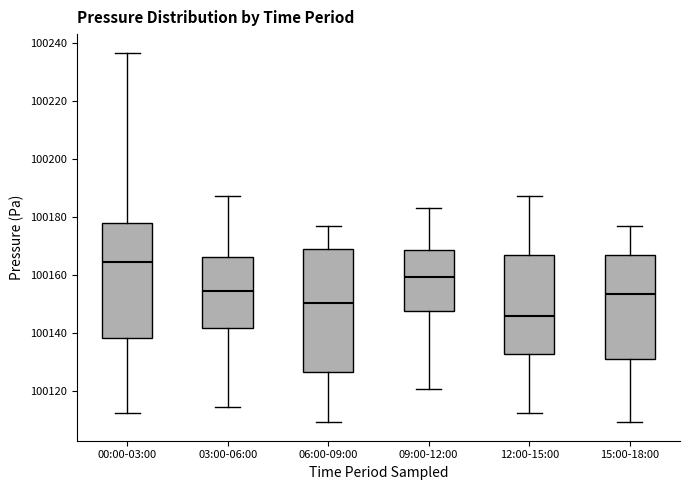

Where does the lower whisker of the box for 03:00-06:00 end on the y-axis? The values are not printed on the chart, so give them approximately, as read against the axis.

100114